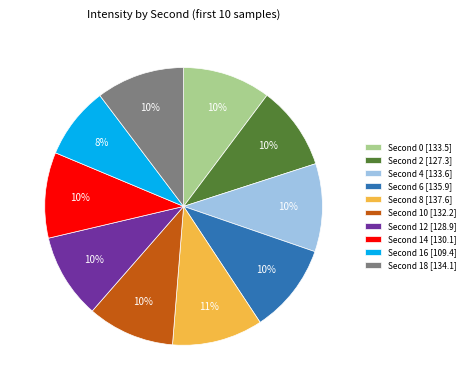

To the nearest percent, what is the average slice percentage?

10%